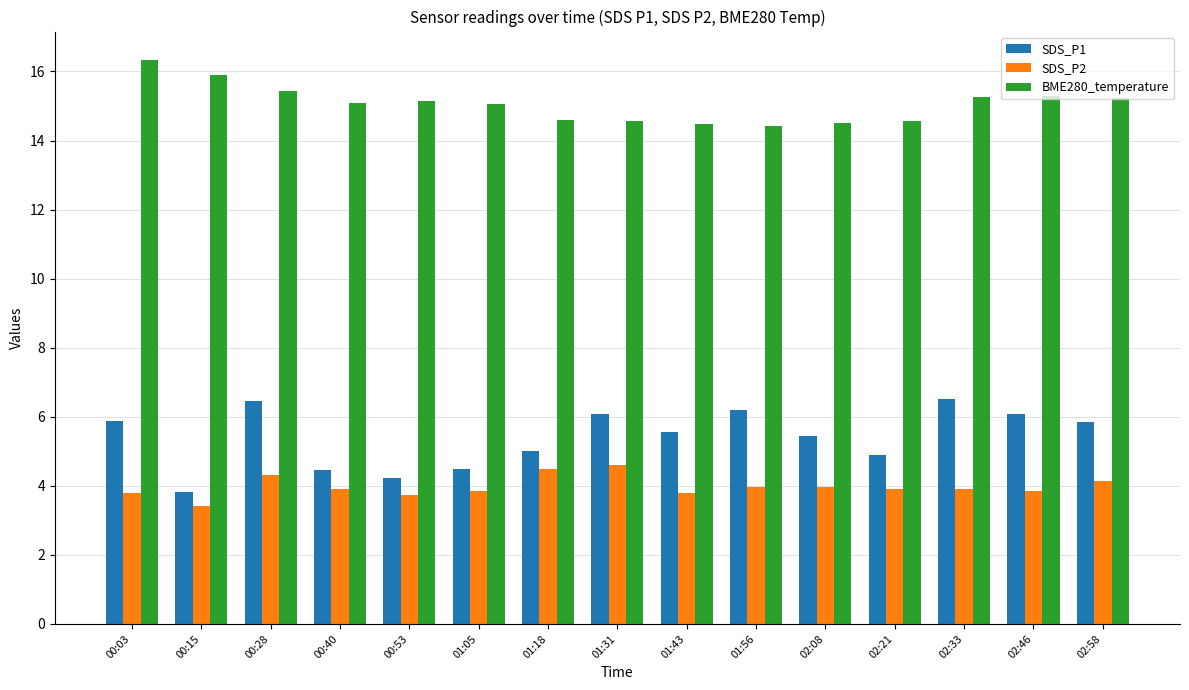

What is the total value across all series at 00:53?

23.1